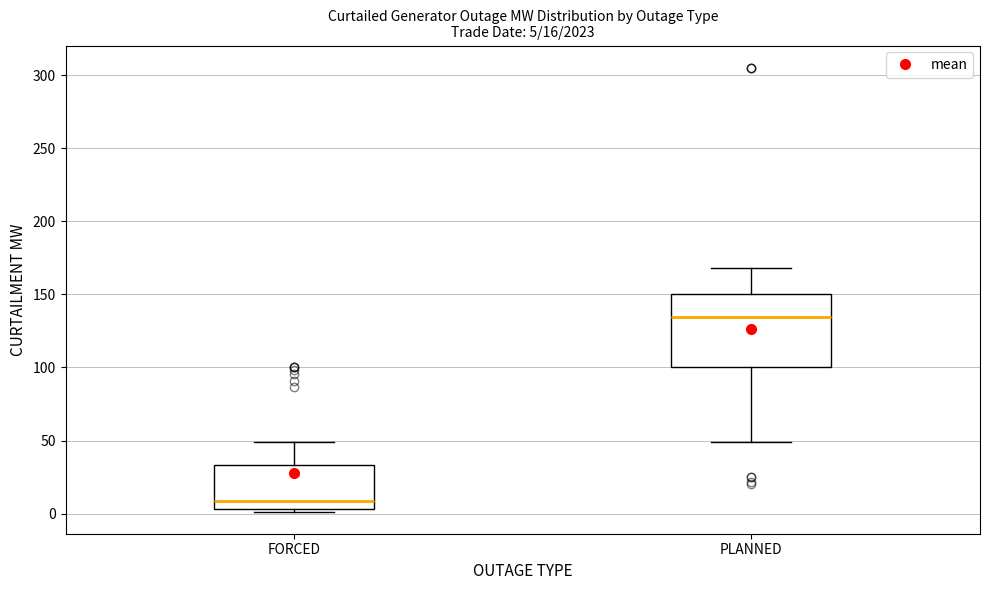

Which box has the lowest median line?

FORCED